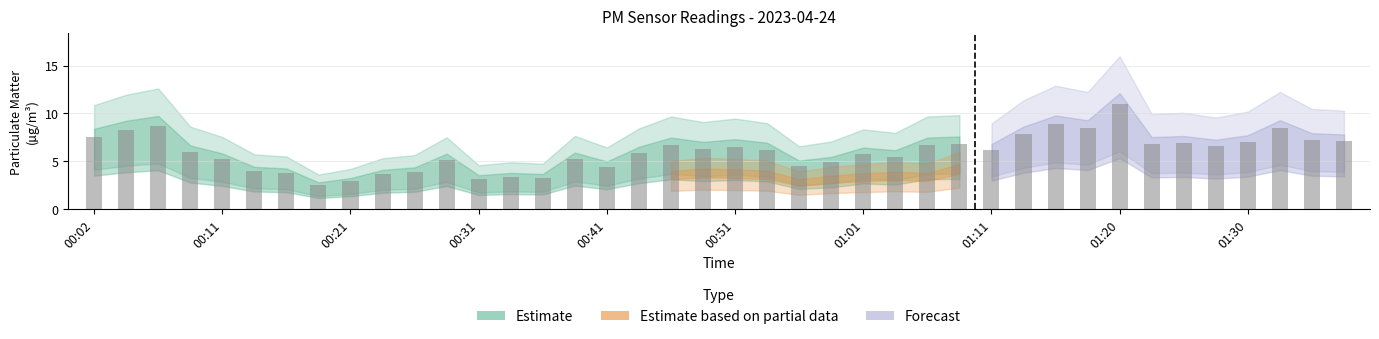

What is the difference between the second highest and minimum values?

6.4